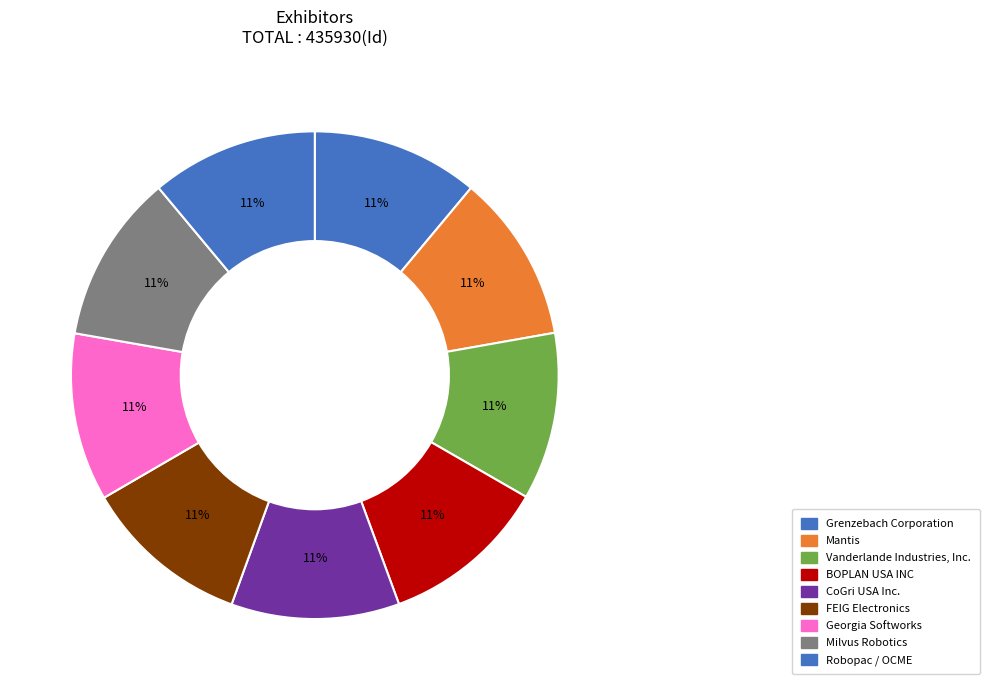

Which has a higher value, Georgia Softworks or Milvus Robotics?

Milvus Robotics